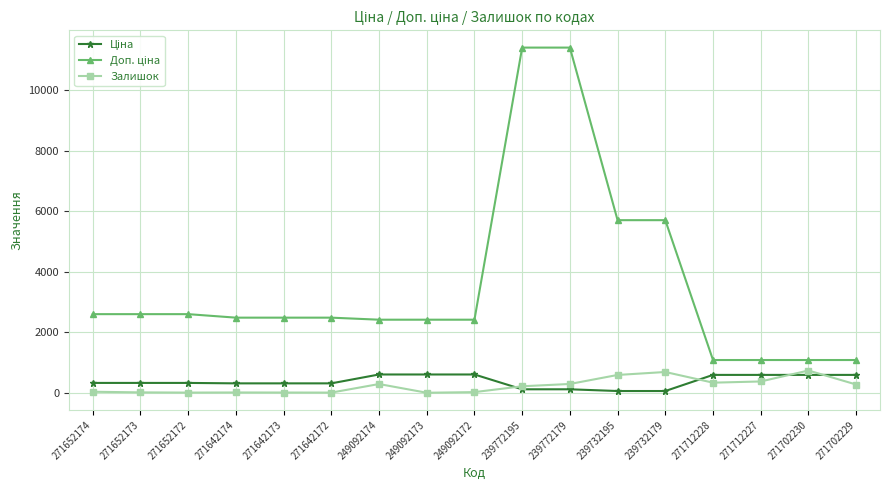

What is the greatest value displayed?

11410.0